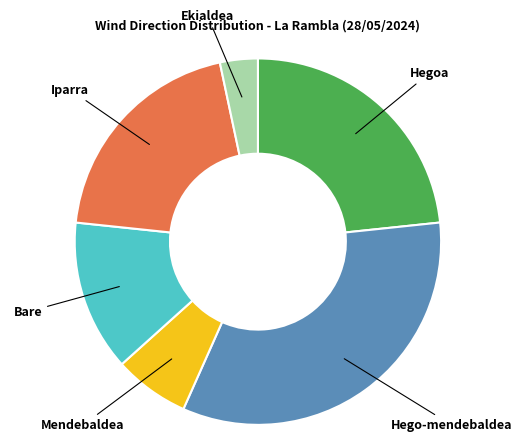

What is the largest slice in the pie chart?

Hego-mendebaldea